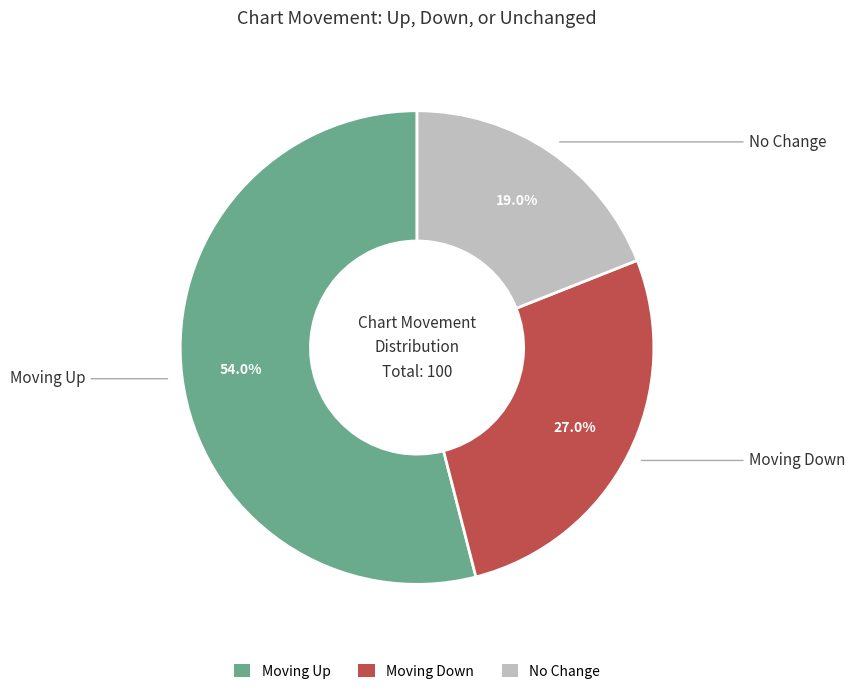

To the nearest percent, what is the difference between the largest and smallest slice percentages?

35%